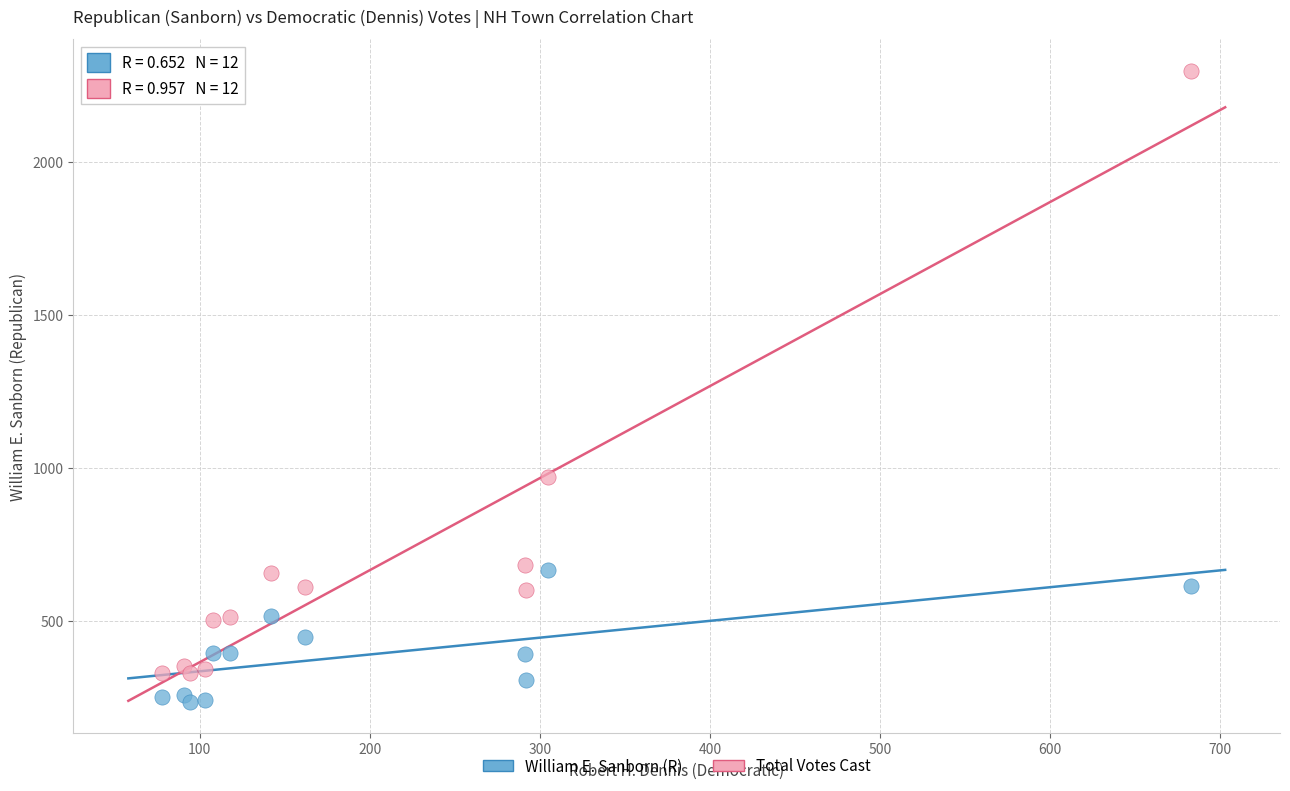

What are all the series names shown in the legend?

William E. Sanborn (R), Total Votes Cast